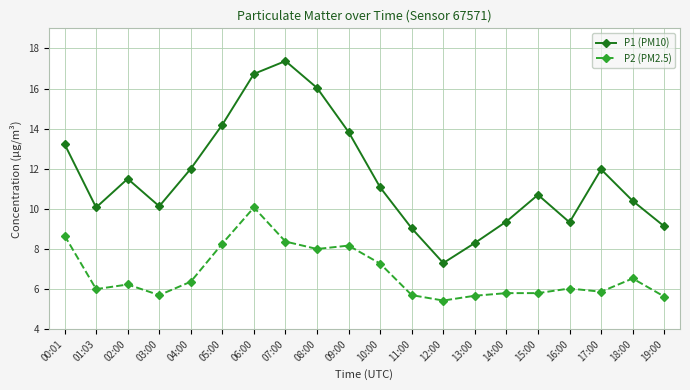

Which series has the widest spread of values?

P1 (PM10)